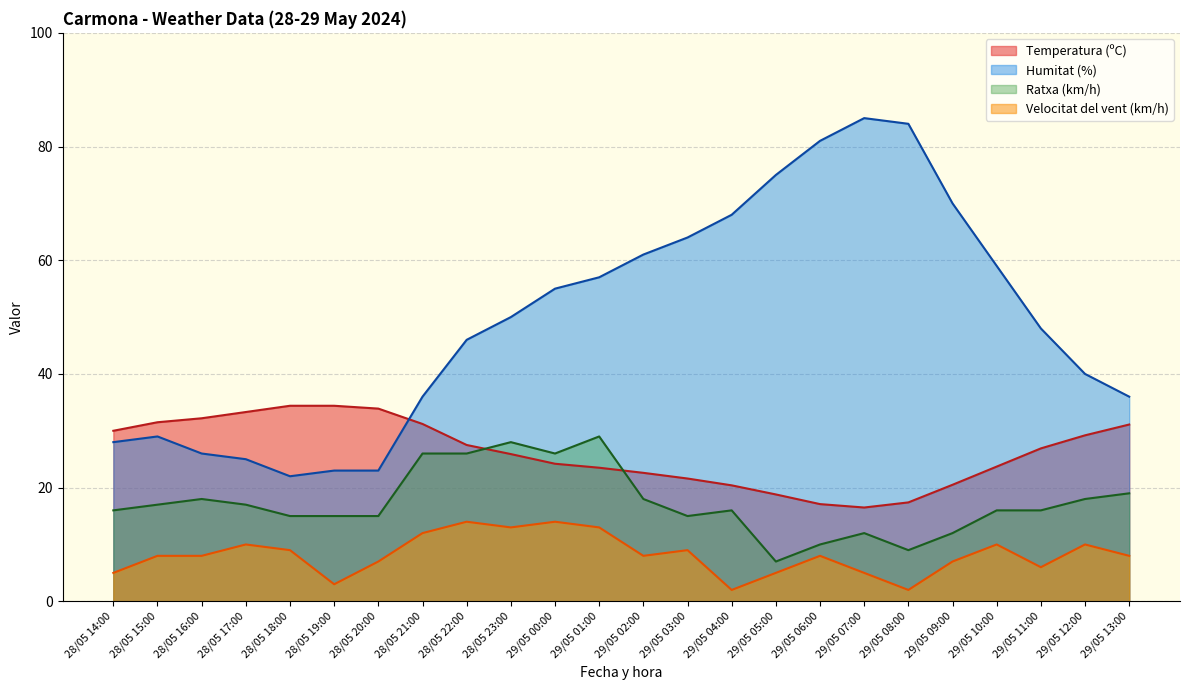

At how many categories does at least one series exceed 58?

9